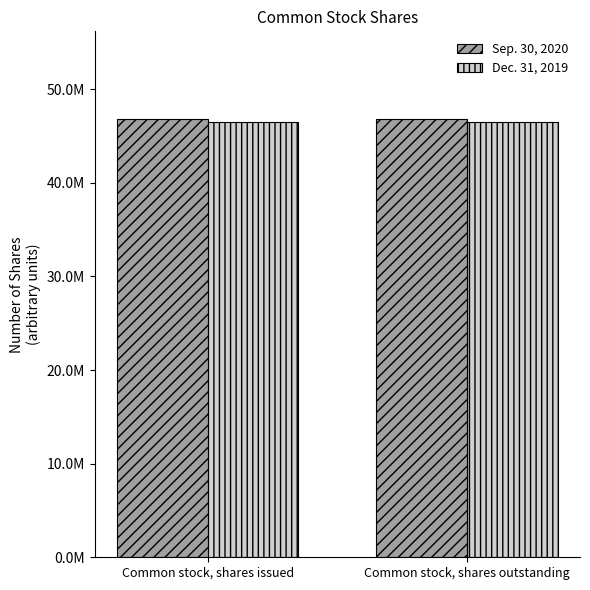

Which series has the largest total across all categories?

Sep. 30, 2020